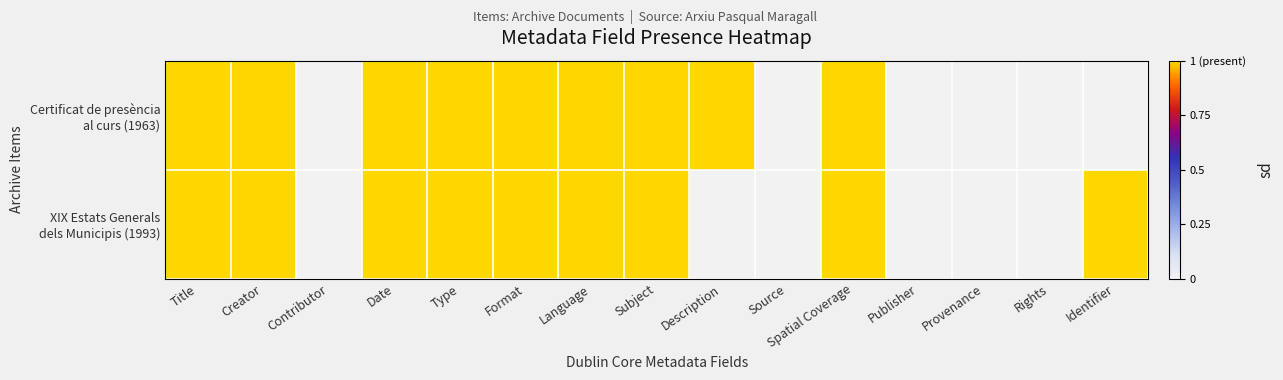

Rank the series by their maximum value, from lowest to highest.

Certificat de presència al curs (1963), XIX Estats Generals dels Municipis (1993)